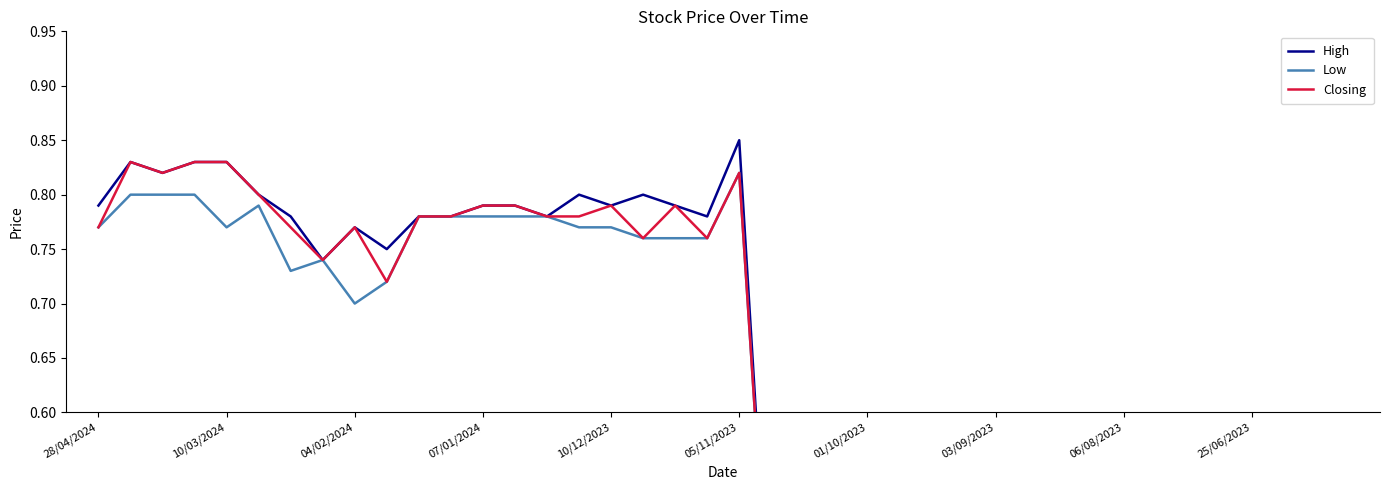

Is the value of High at 26 greater than the value of Low at 36?

Yes